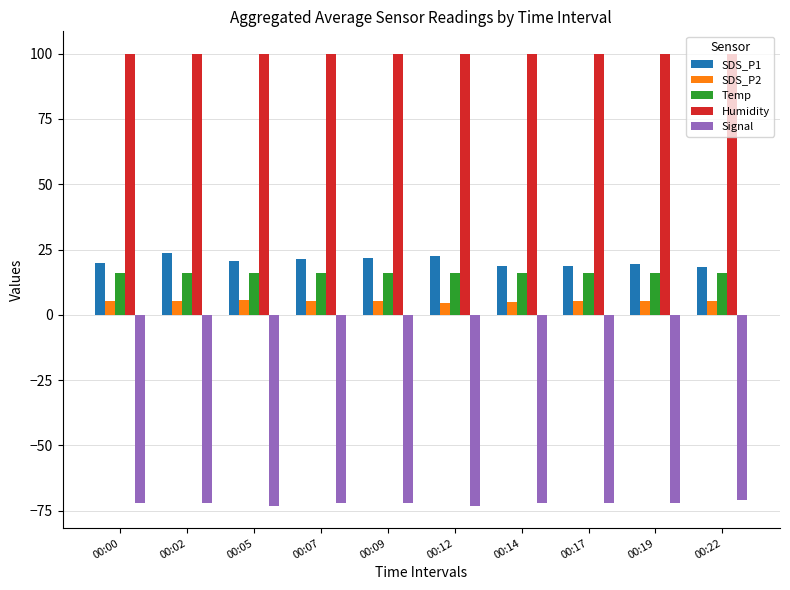

Is it true that Humidity equals 99.9 at 00:12?

True